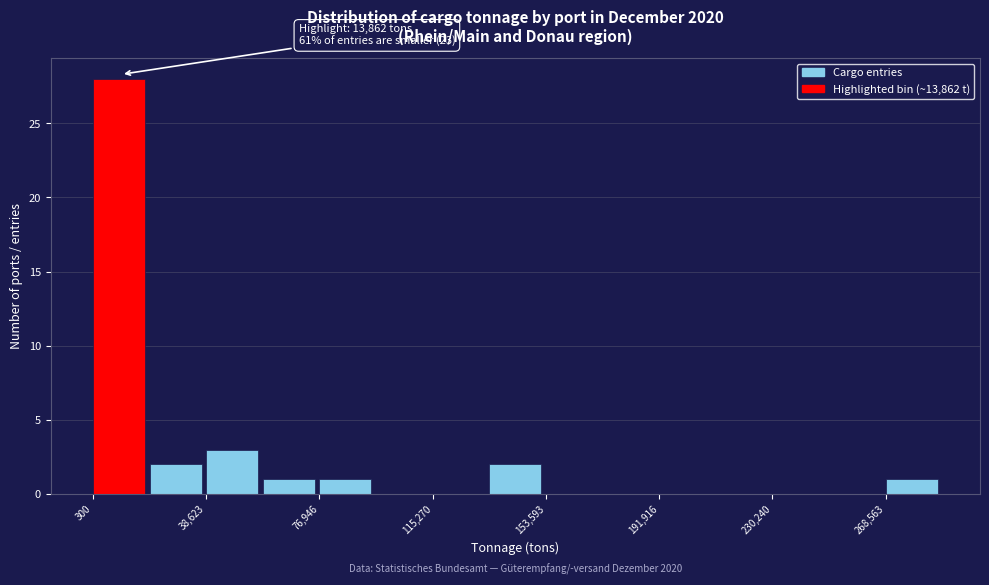

Read against the x-axis, roughly where is the centre of the tallest bar?

10000